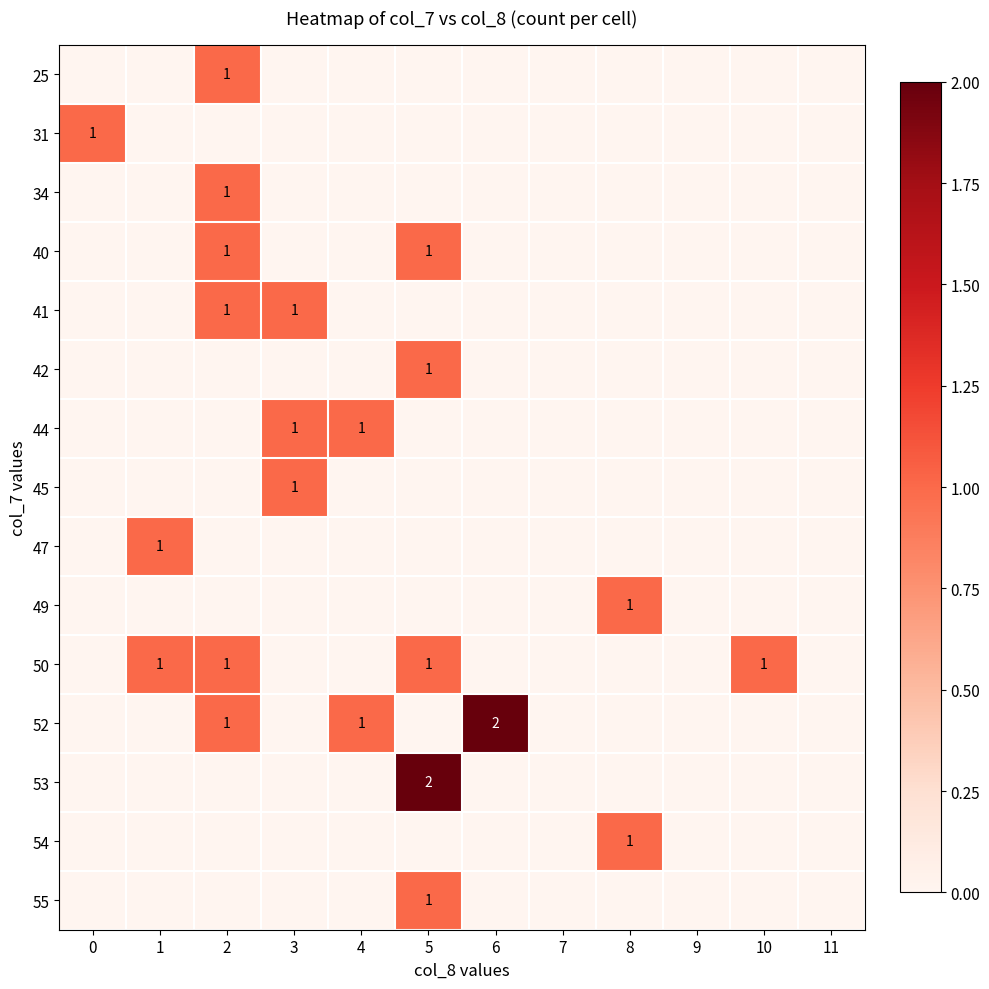

How many data points does each series have?

12